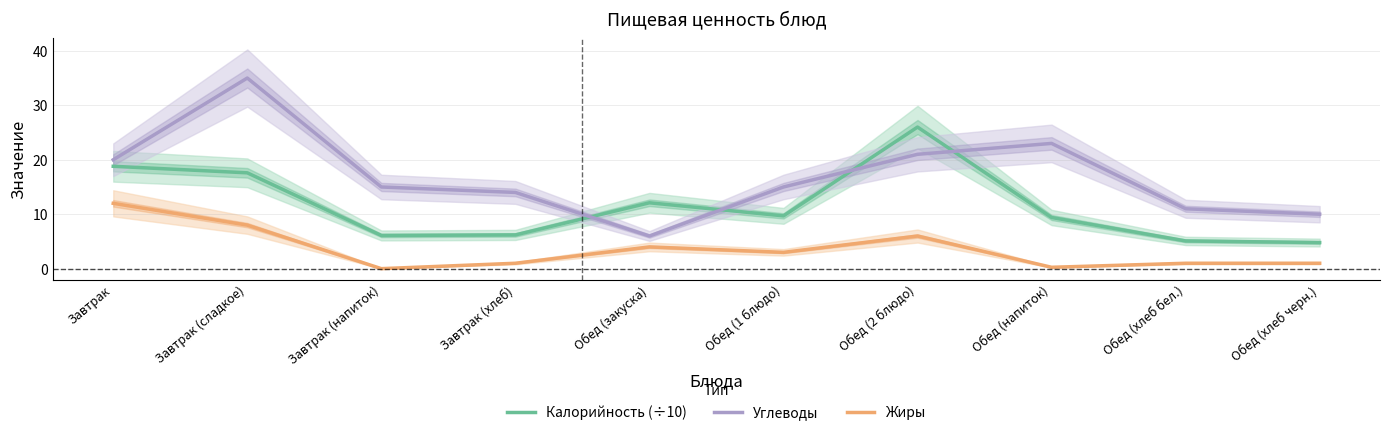

At which label does Жиры reach its minimum?

Завтрак (напиток)